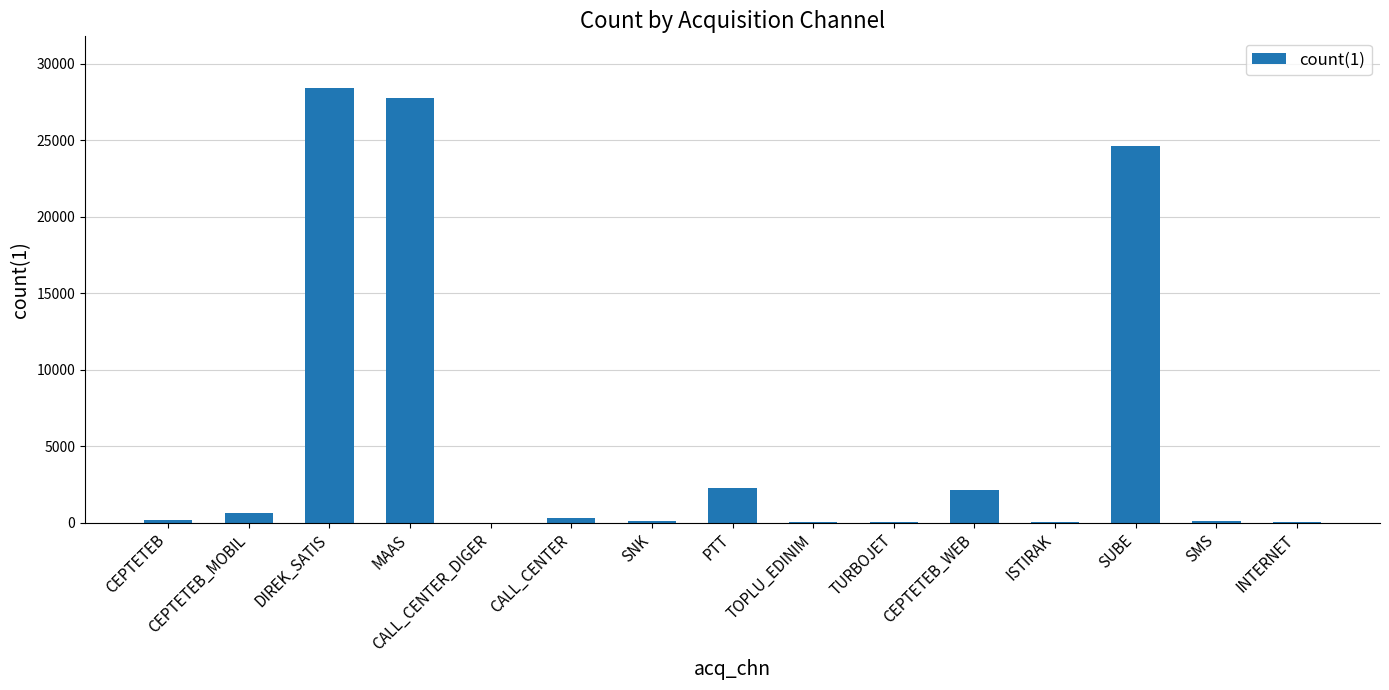

The chart shows a value of 2289 at PTT. True or false?

True